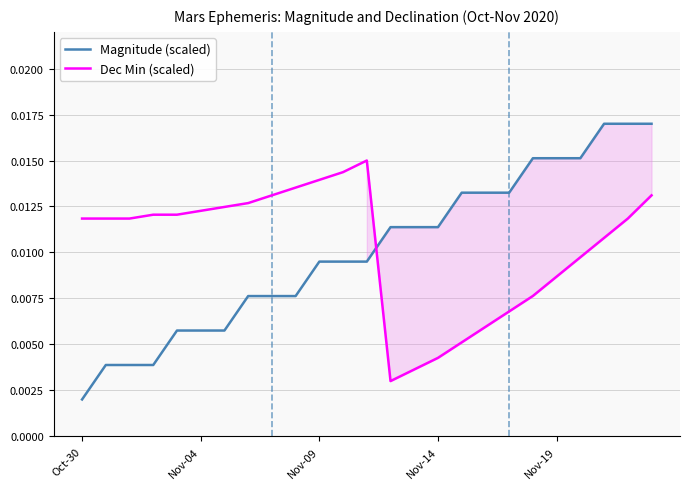

How many intersections are there between Magnitude (scaled) and Dec Min (scaled)?

1